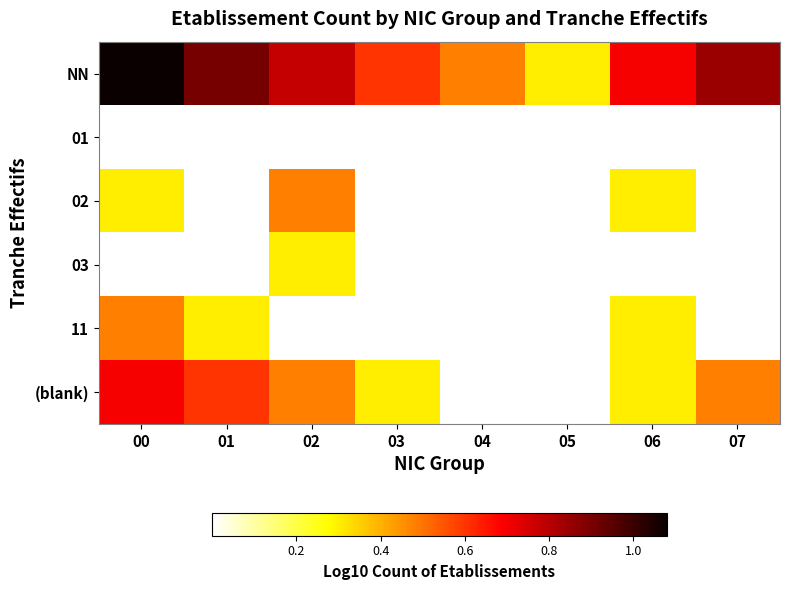

At which label is NN closest to 0?

05